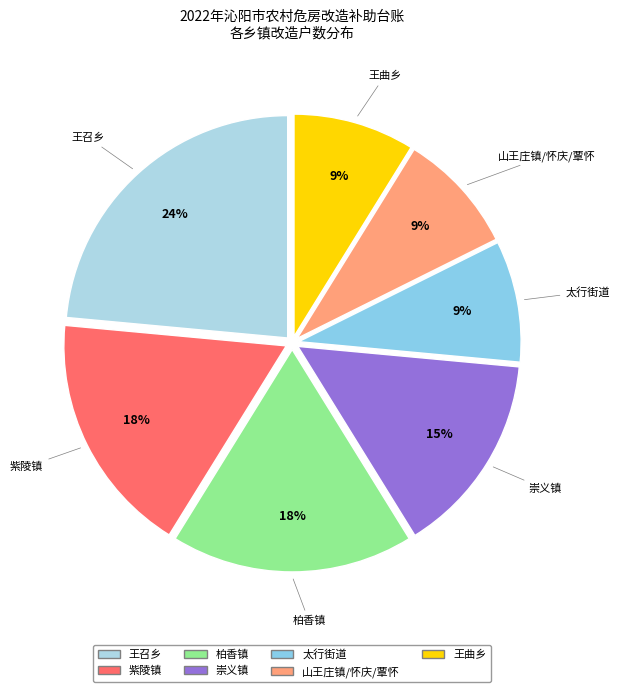

Is there a majority slice in this chart?

No